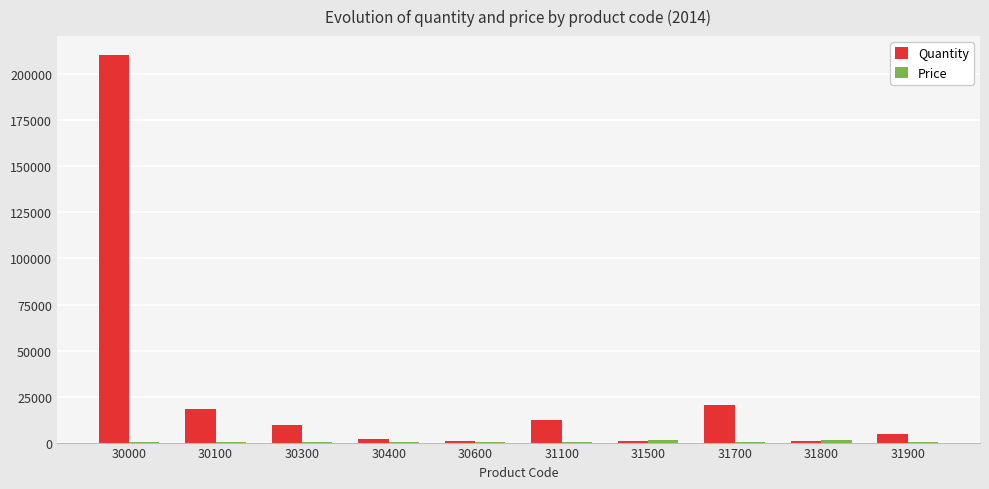

What is the sum of all Quantity values?

280833